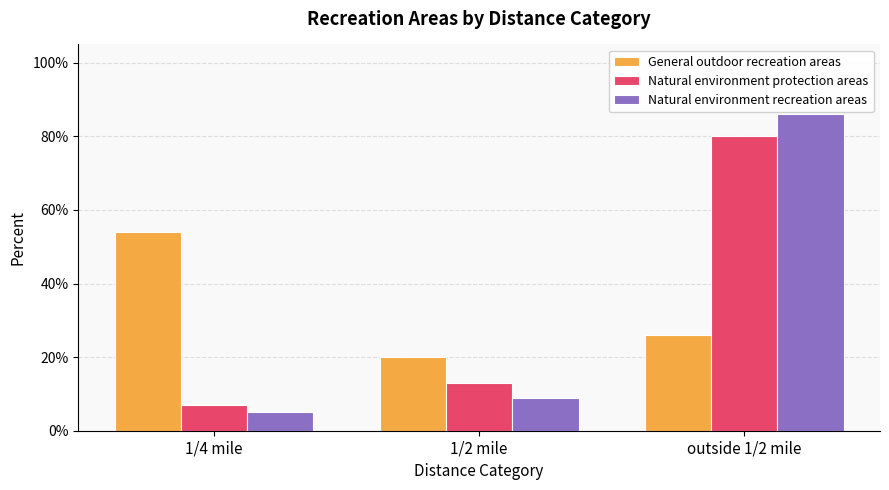

Which label corresponds to the largest value in the chart?

outside 1/2 mile